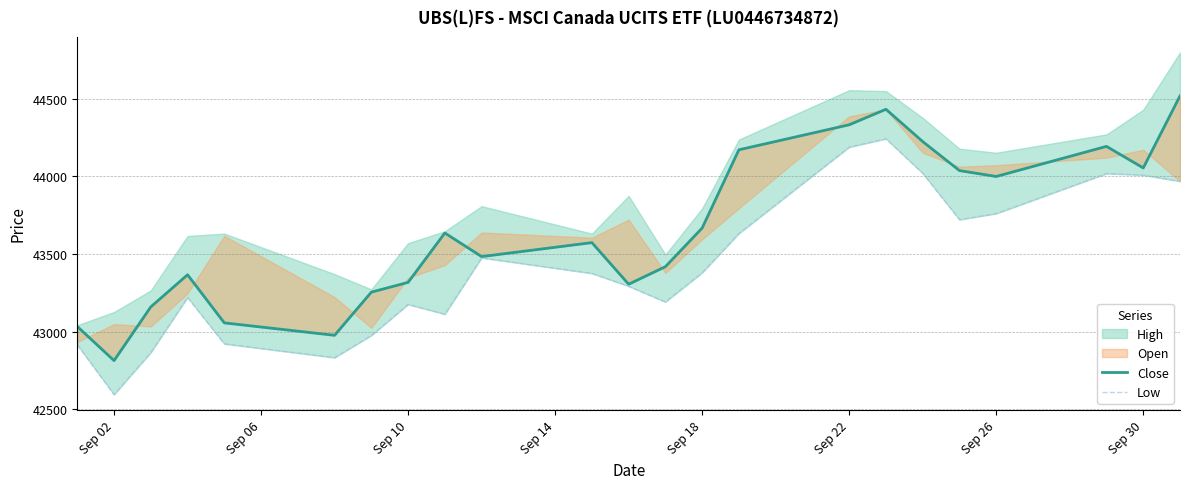

True or false: Close and Low cross at least once.

False